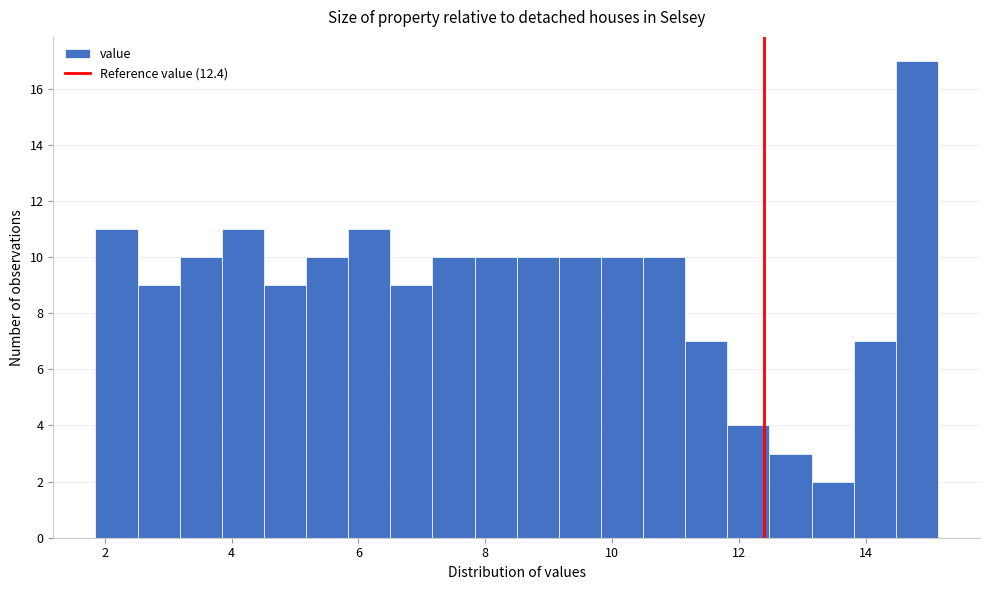

Around what value on the x-axis is the tallest bar? Give the approximate position of its centre, as read against the axis.

14.8